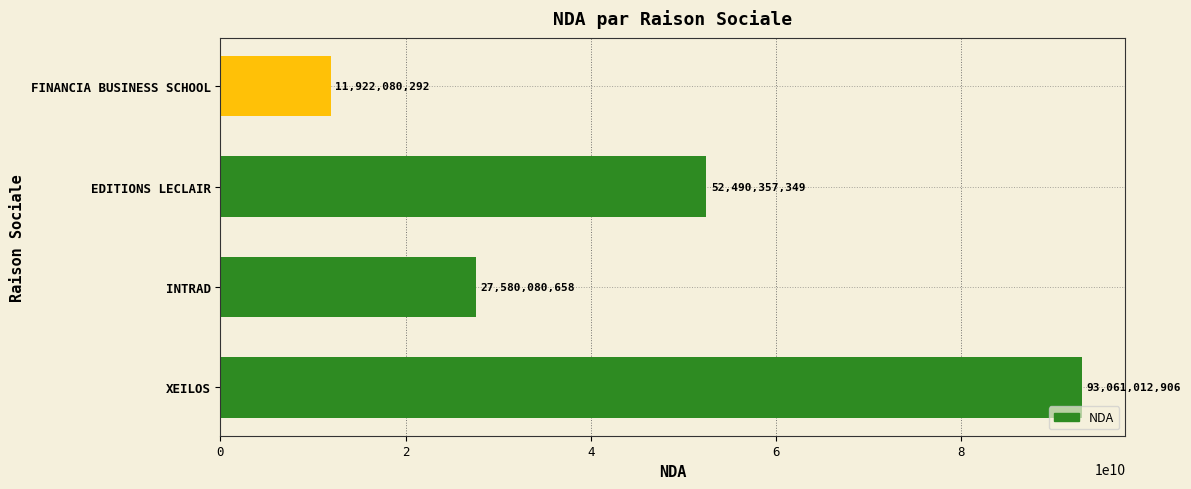

What is the change in value from EDITIONS LECLAIR to XEILOS?

+40570655557